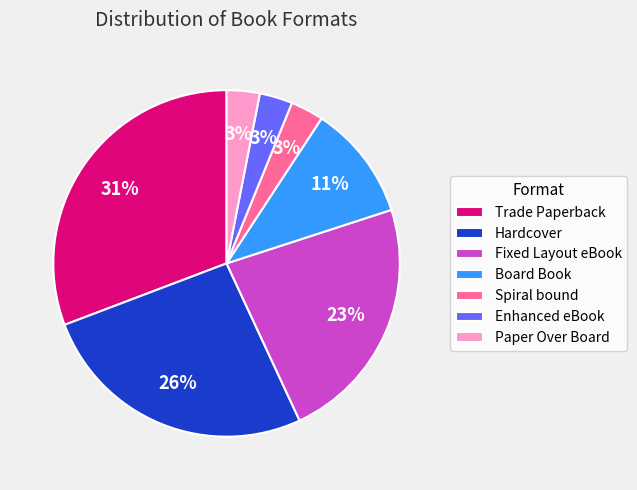

To the nearest percent, what portion does Paper Over Board represent?

3%